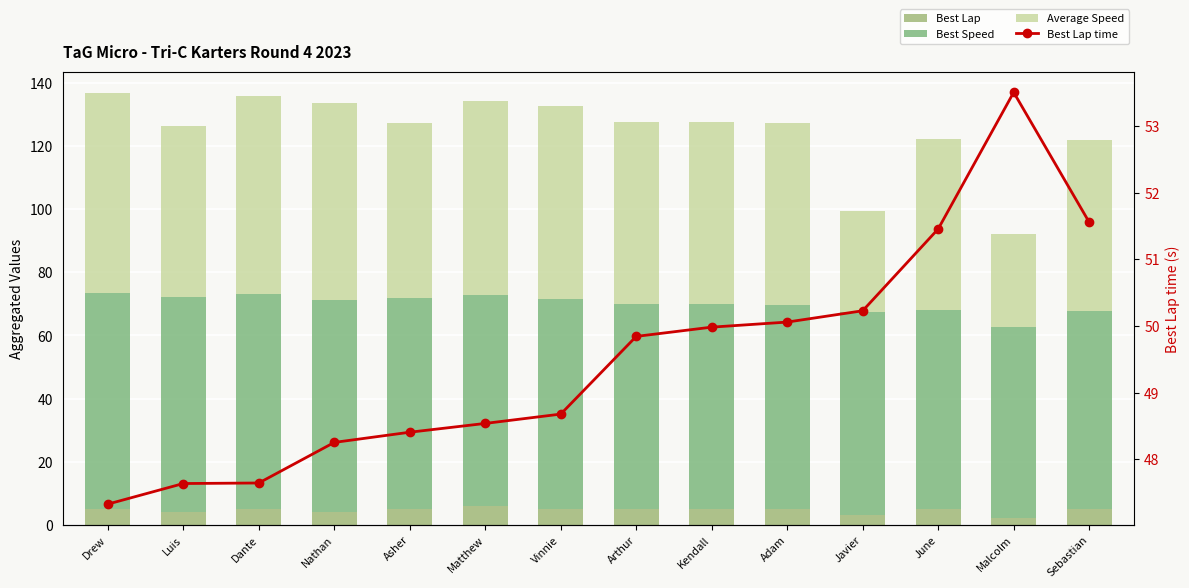

Reading left to right, extract all data points from this chart.

Best Lap: 5.0	4.0	5.0	4.0	5.0	6.0	5.0	5.0	5.0	5.0	3.0	5.0	2.0	5.0
Best Speed: 68.5	68.0	68.0	67.1	66.9	66.8	66.6	65.0	64.8	64.7	64.5	63.0	60.6	62.8
Average Speed: 63.3	54.4	62.9	62.5	55.4	61.4	61.2	57.7	57.7	57.6	32.0	54.2	29.5	54.1
Best Lap time: 47.3	47.6	47.6	48.3	48.4	48.5	48.7	49.8	50.0	50.1	50.2	51.5	53.5	51.6